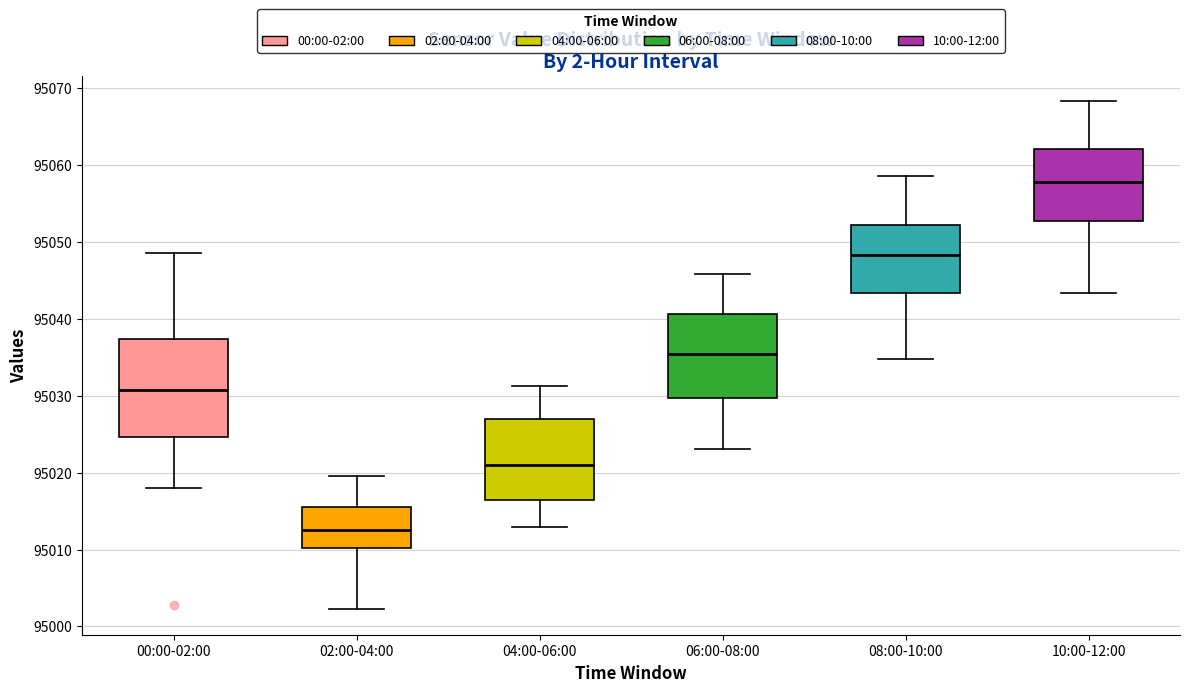

Reading left to right, transcribe this box plot: for each box, give where its median line is, the range the box spans, and where its two whiskers end, as read against the y-axis. The values are not printed on the chart, so give them approximately, as read against the axis.

00:00-02:00: median 95031, box 95025 to 95037, whiskers 95018 to 95049
02:00-04:00: median 95013, box 95010 to 95016, whiskers 95002 to 95020
04:00-06:00: median 95021, box 95016 to 95027, whiskers 95013 to 95031
06:00-08:00: median 95035, box 95030 to 95041, whiskers 95023 to 95046
08:00-10:00: median 95048, box 95043 to 95052, whiskers 95035 to 95059
10:00-12:00: median 95058, box 95053 to 95062, whiskers 95043 to 95068